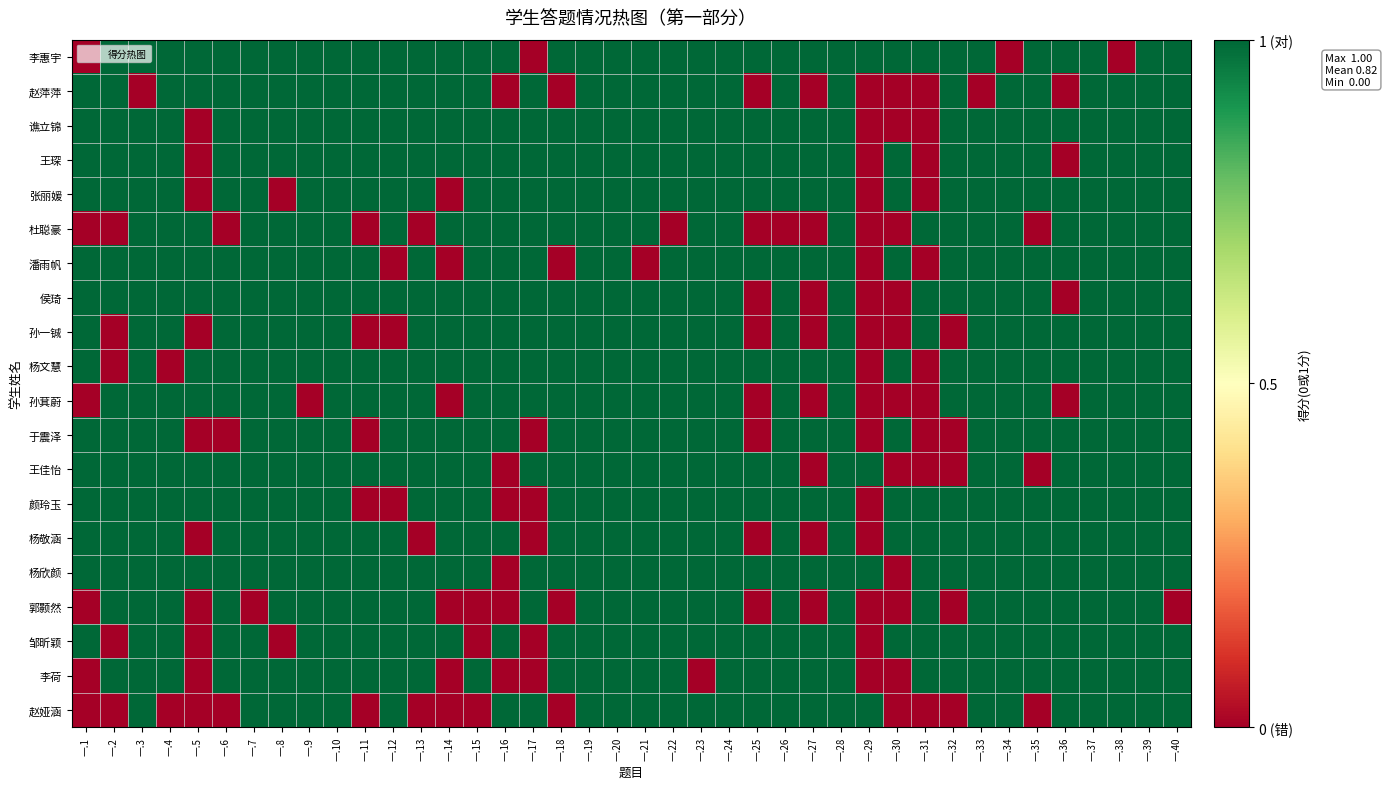

Count the number of categories in the chart.

40